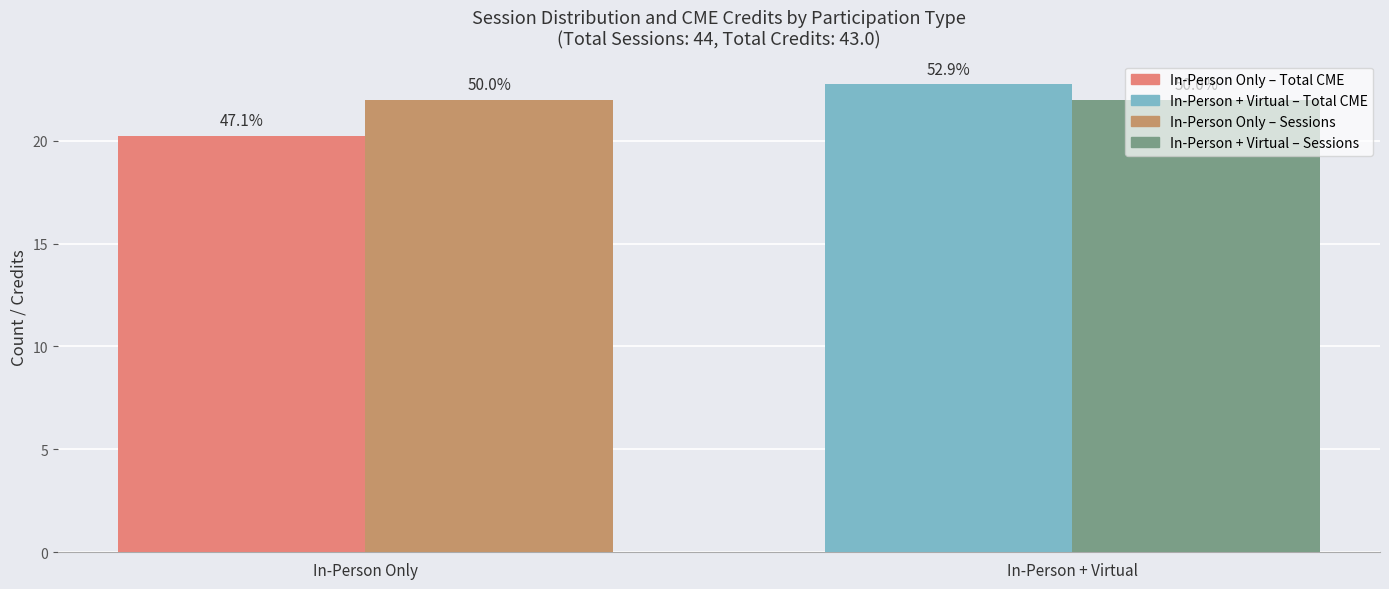

What is the smallest value displayed?

20.2